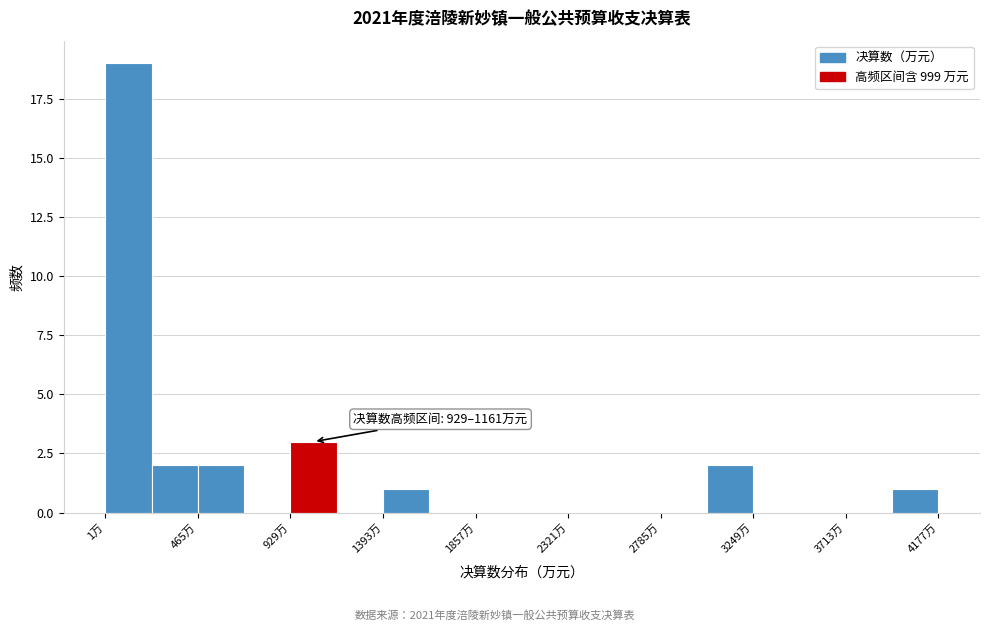

Over which range of the x-axis is the bar tallest?

0 to 250